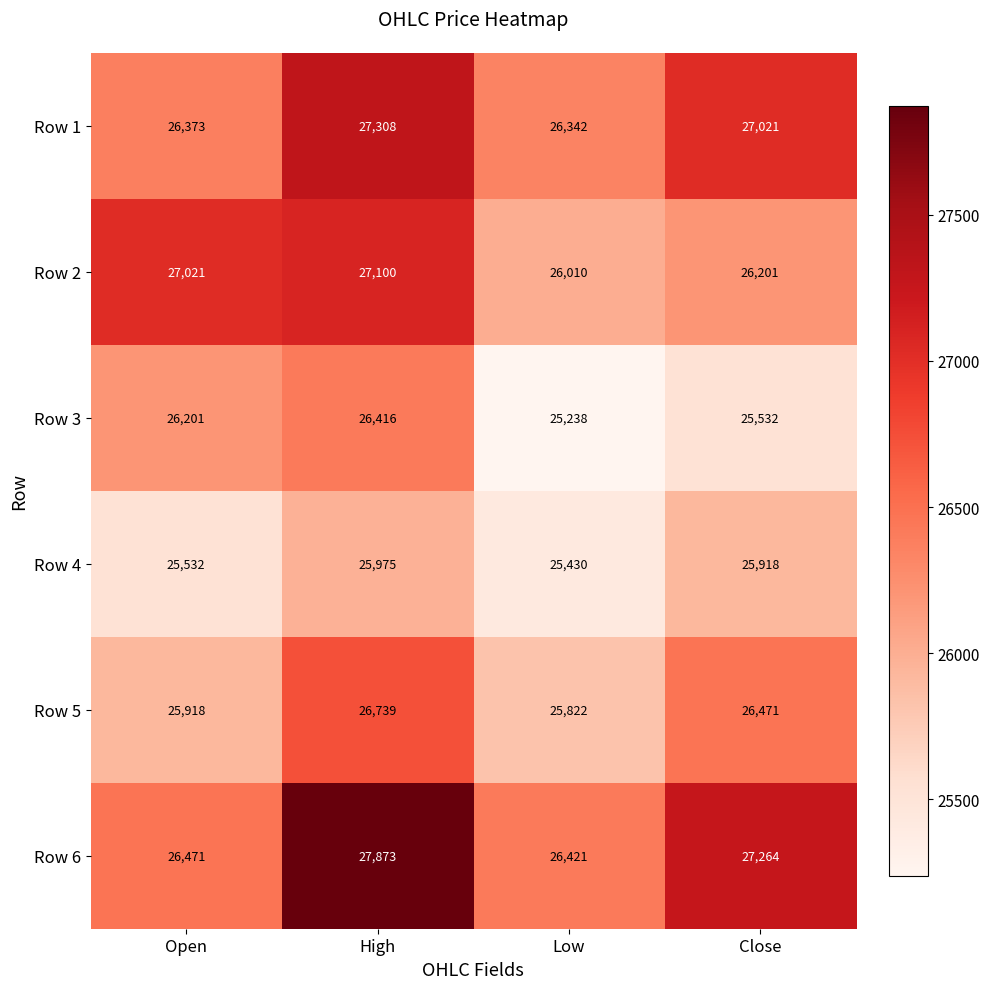

At how many categories does at least one series exceed 27099?

2